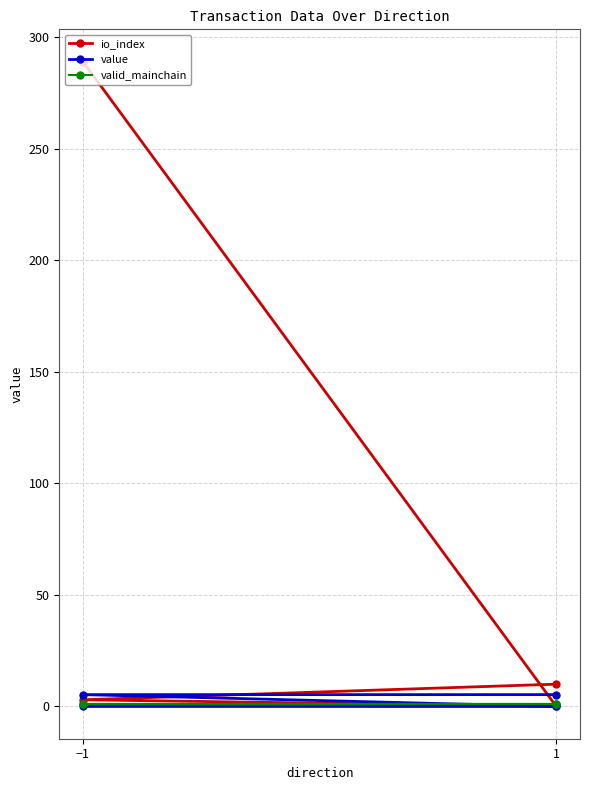

How many intersections are there between valid_mainchain and value?

1